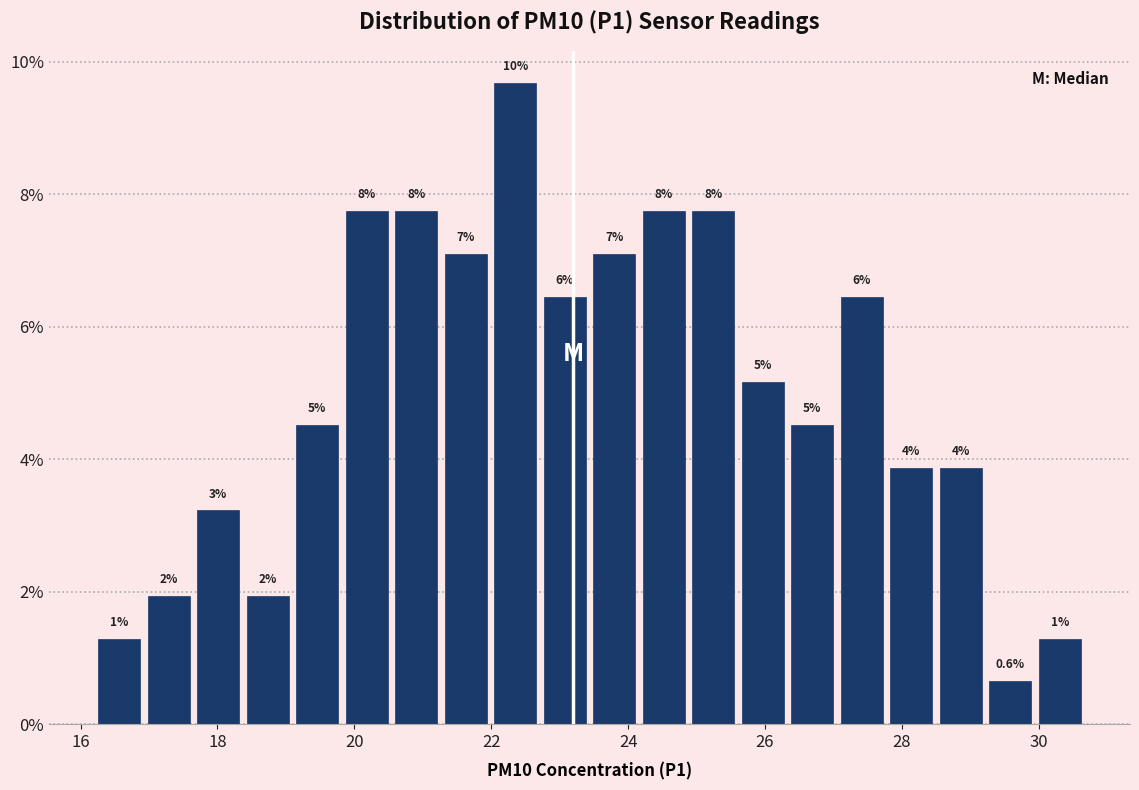

Around what value on the x-axis is the tallest bar? Give the approximate position of its centre, as read against the axis.

22.4